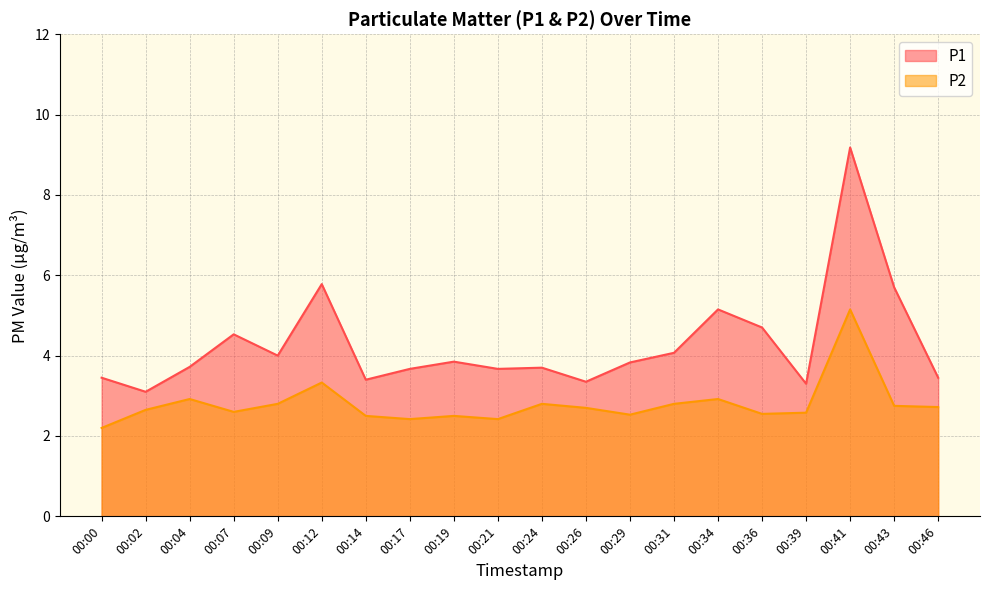

At 00:39, list the series in order from smallest to largest.

P2, P1